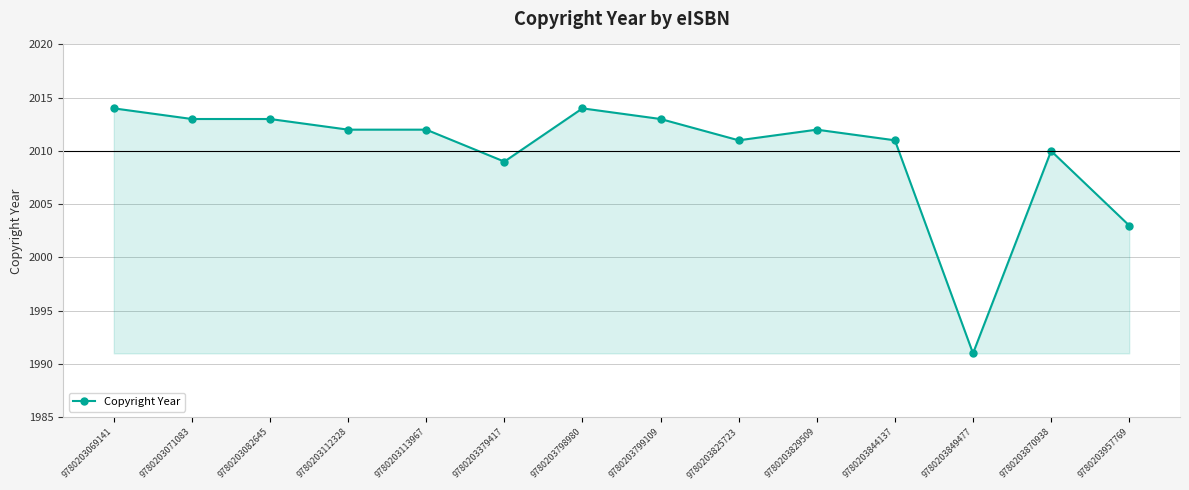

The chart shows a value of 2012 at 9780203113967. True or false?

True